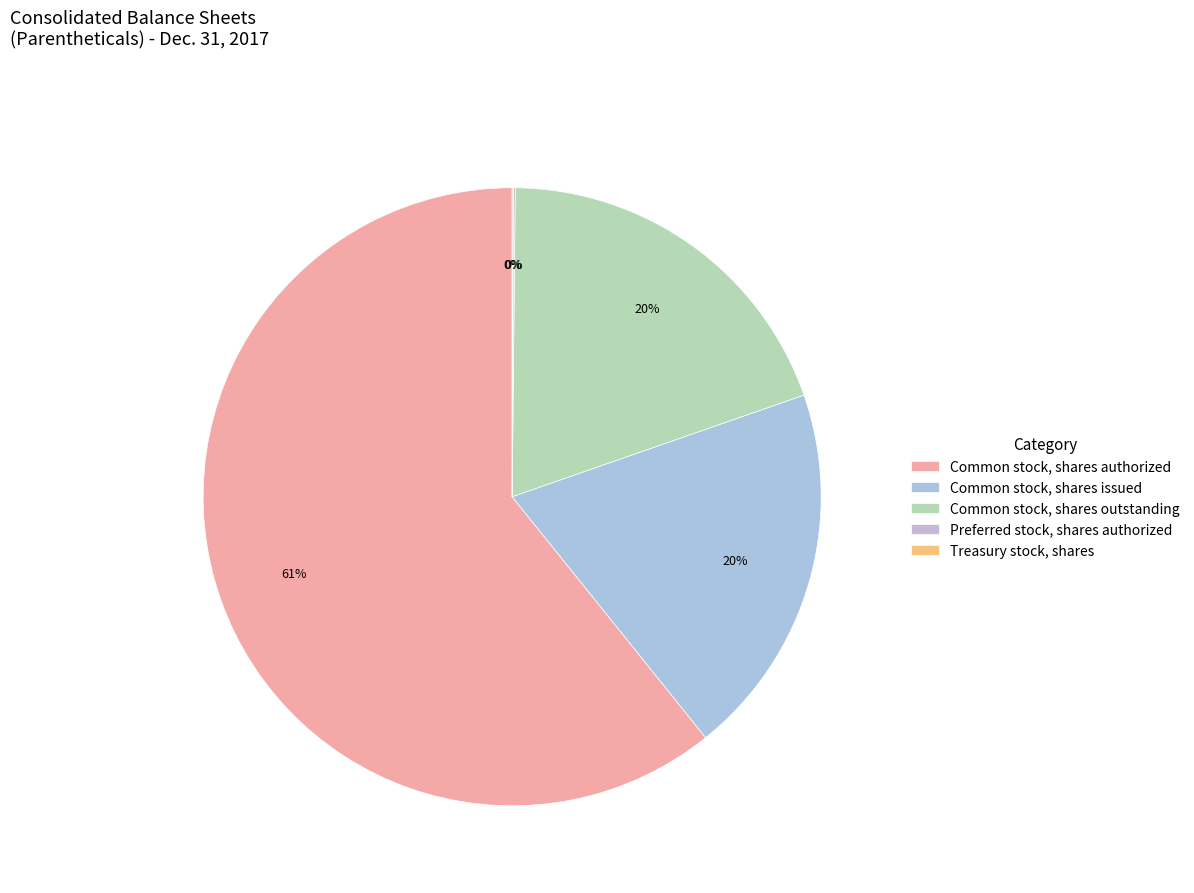

To the nearest percent, what is the difference between the Preferred stock, shares authorized and Common stock, shares issued slice percentages?

19%